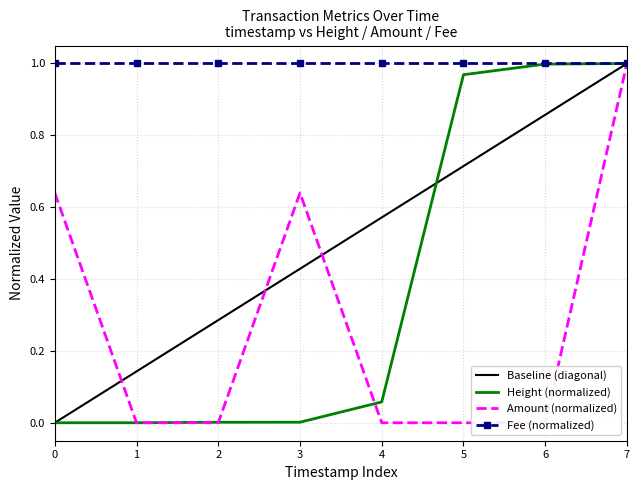

The value of Fee (normalized) at 5 is 1.6. True or false?

False